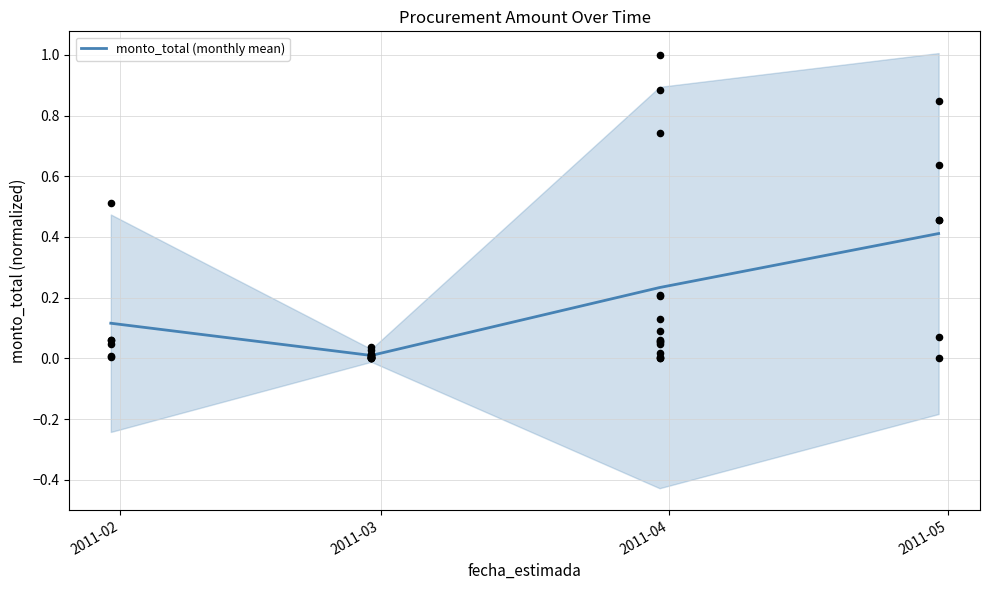

Which has a higher value, 2011-02 or 2011-03?

2011-02